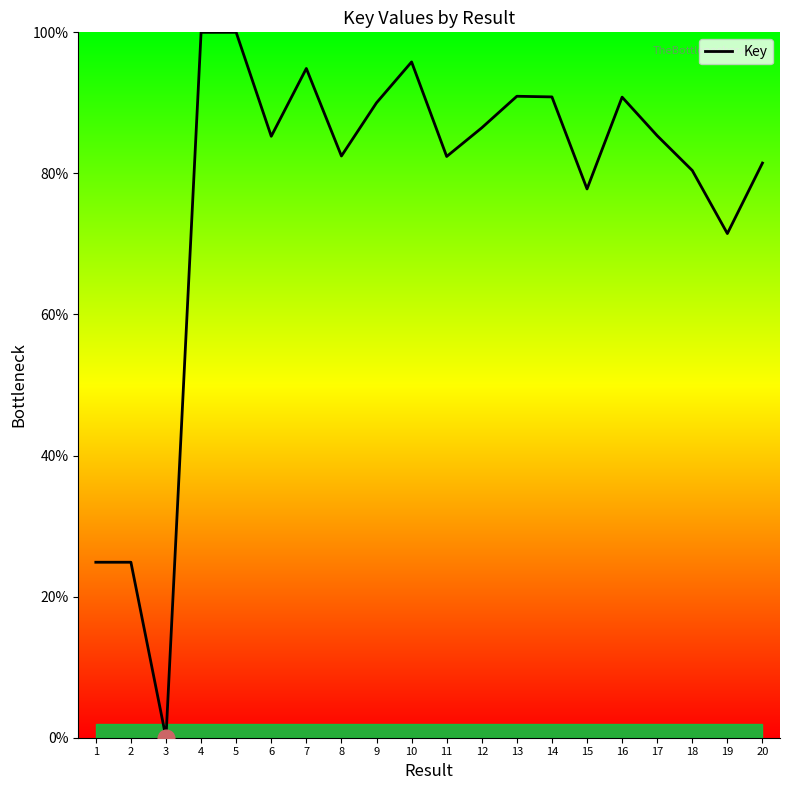

Does the chart have visible grid lines?

No